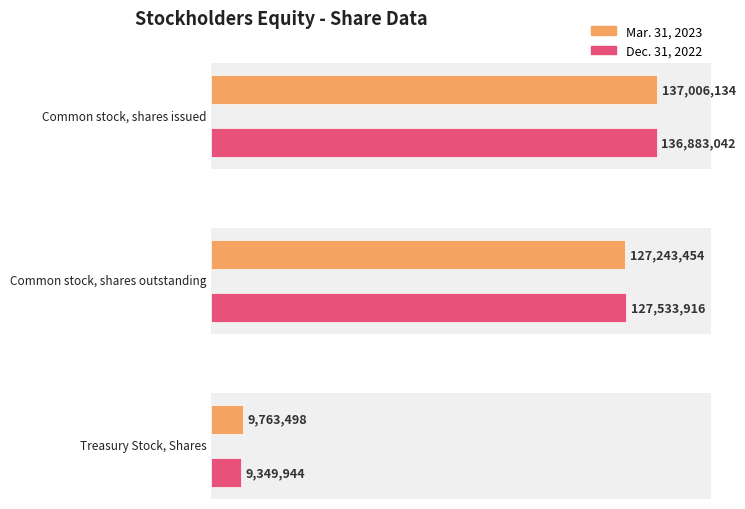

How many categories are shown in the chart?

3